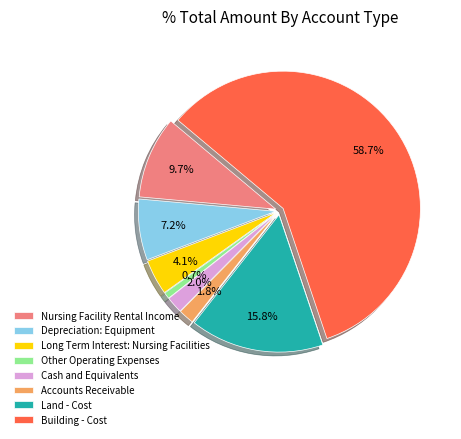

Approximately how many times larger is the value at Other Operating Expenses compared to Cash and Equivalents?

0.4